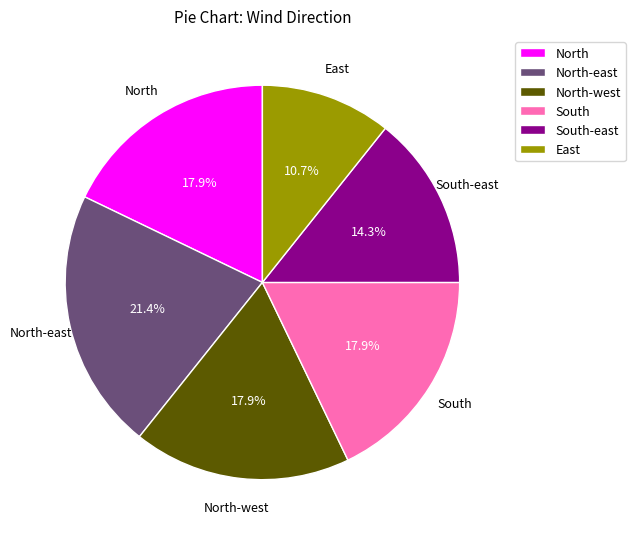

Which has a higher value, South-east or North-east?

North-east